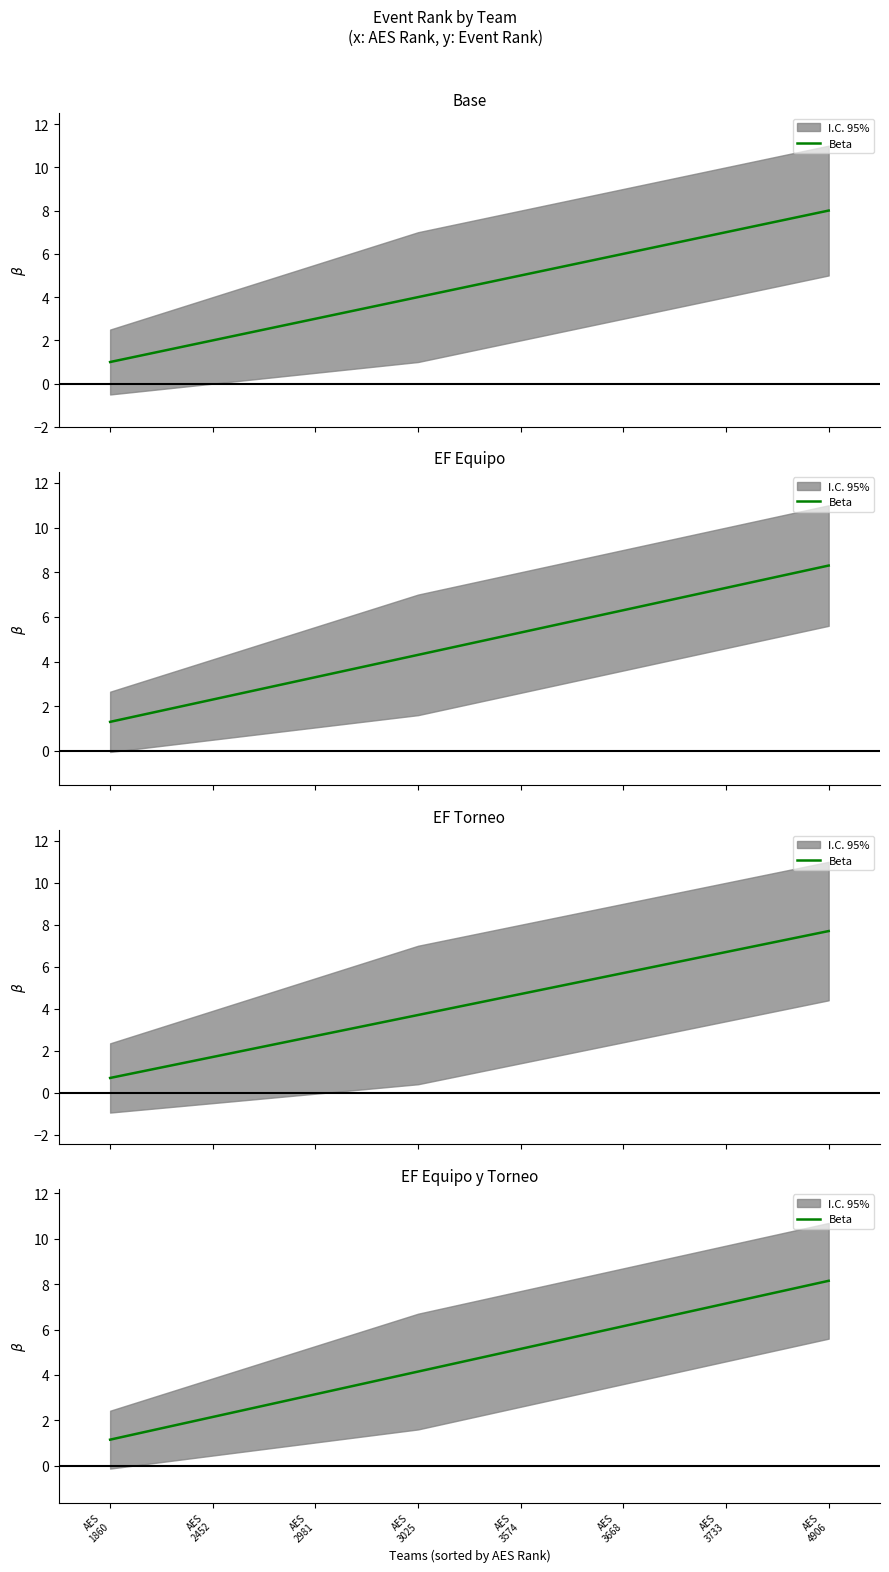

List the labels in order of value, smallest first.

AES
1860, AES
2452, AES
2981, AES
3025, AES
3574, AES
3668, AES
3733, AES
4906